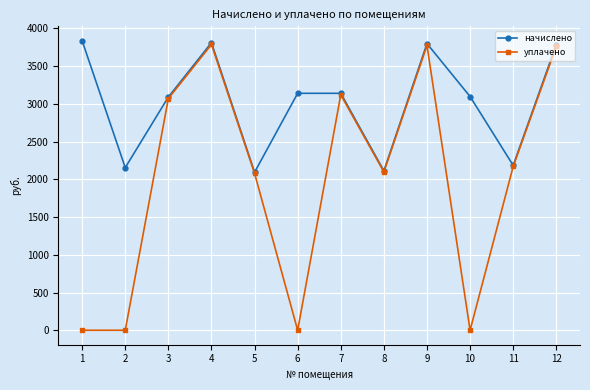

What is the value of the уплачено point at the 5th from the left?

2079.8